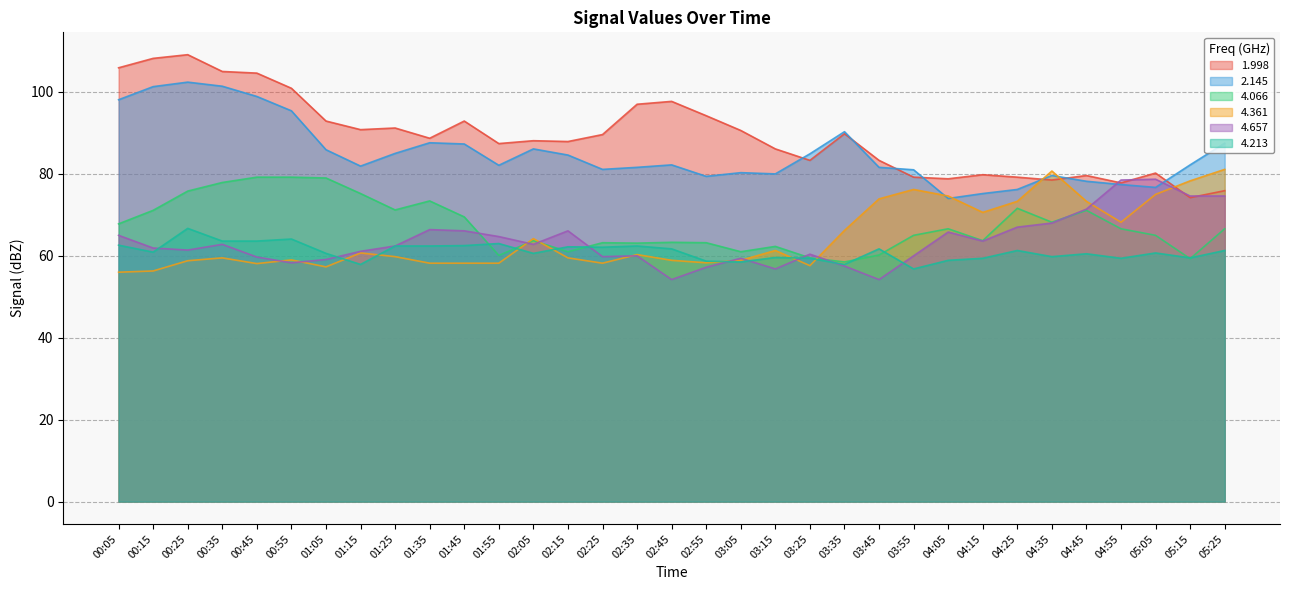

How many values in the 4.361 series exceed 59?

19